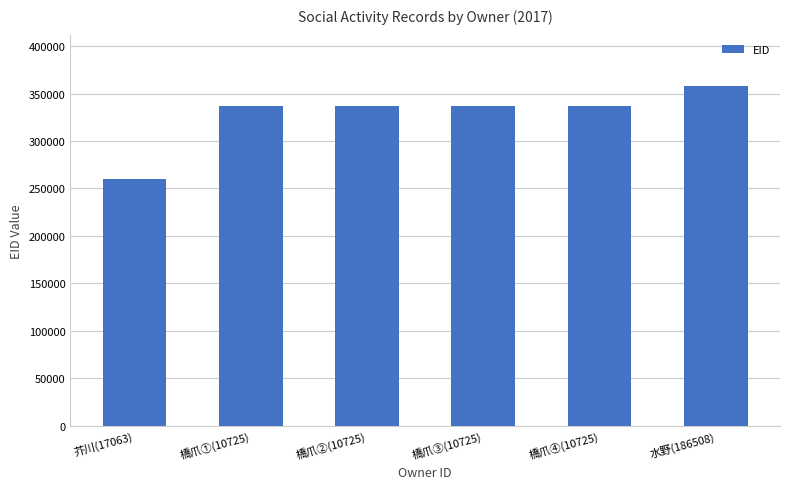

What is the change in value from 橋爪②(10725) to 水野(186508)?

+21195